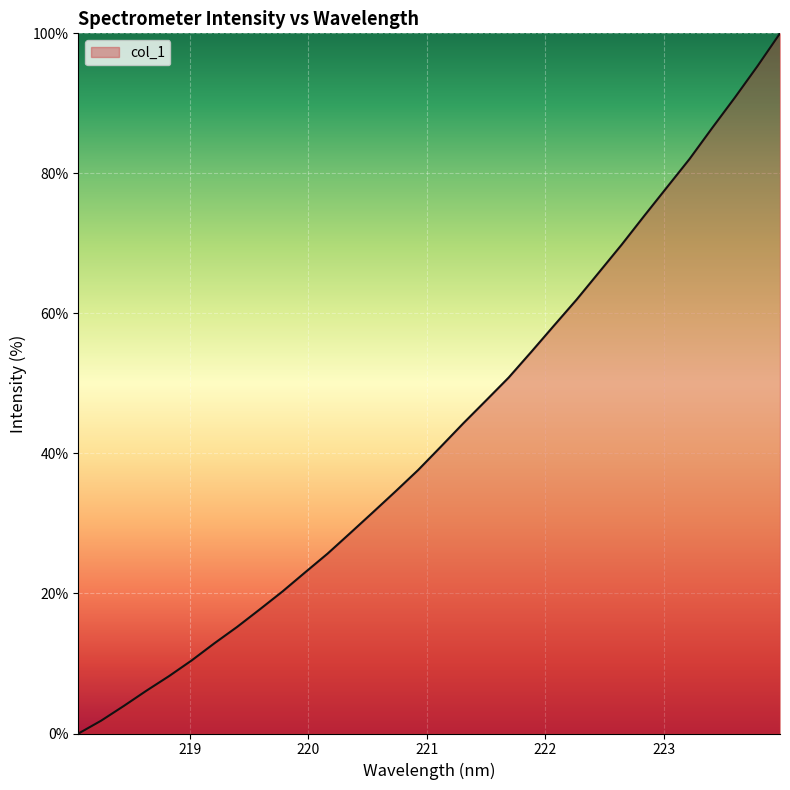

Count the number of categories in the chart.

32